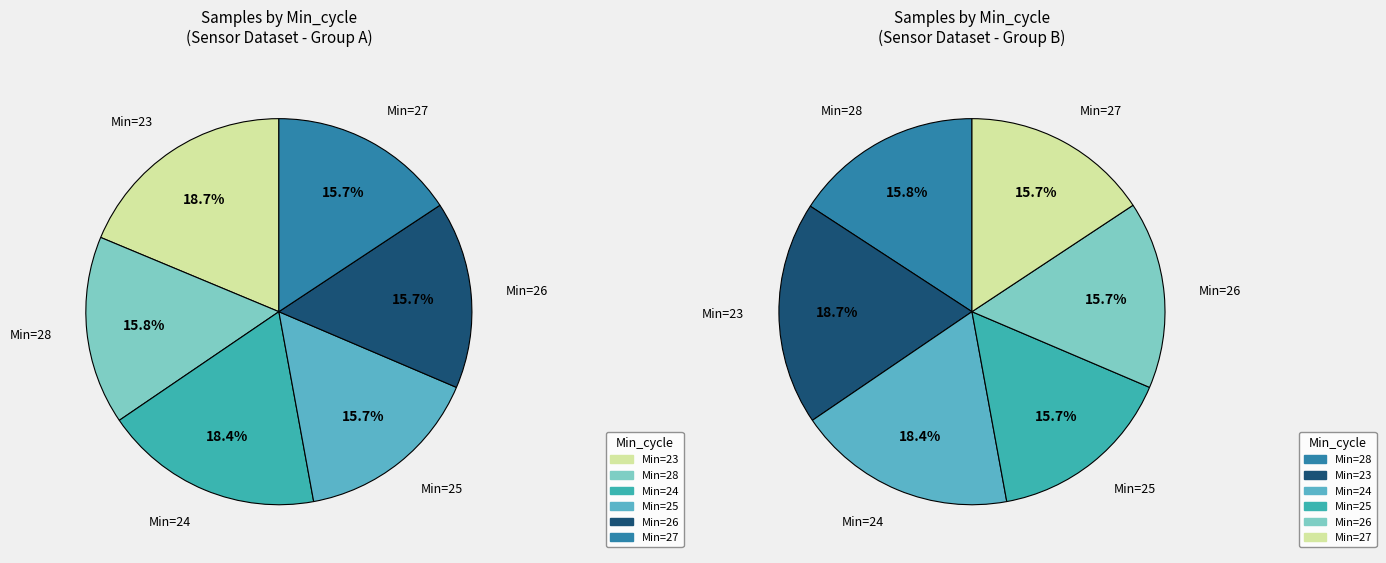

What percentage is the 27 slice, to the nearest percent?

16%